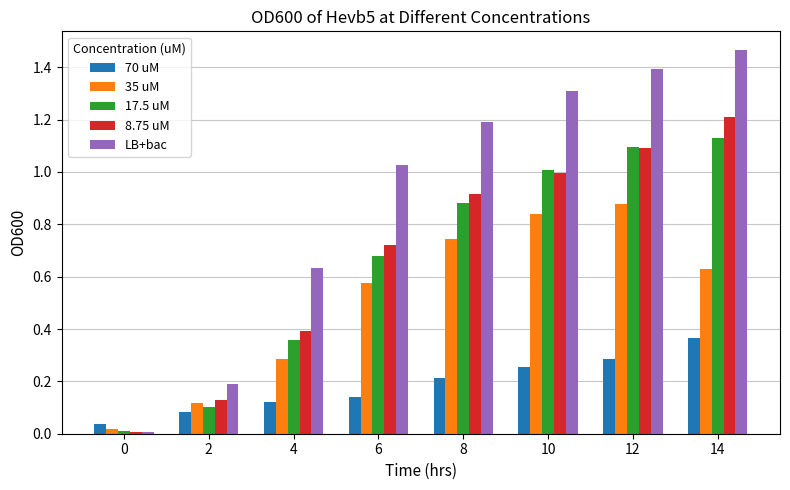

What is the average value of the 35 uM series?

0.5